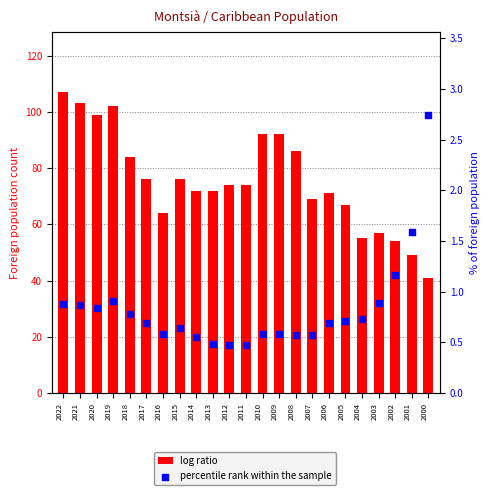

Which series reaches the minimum Y coordinate?

percentile rank within the sample